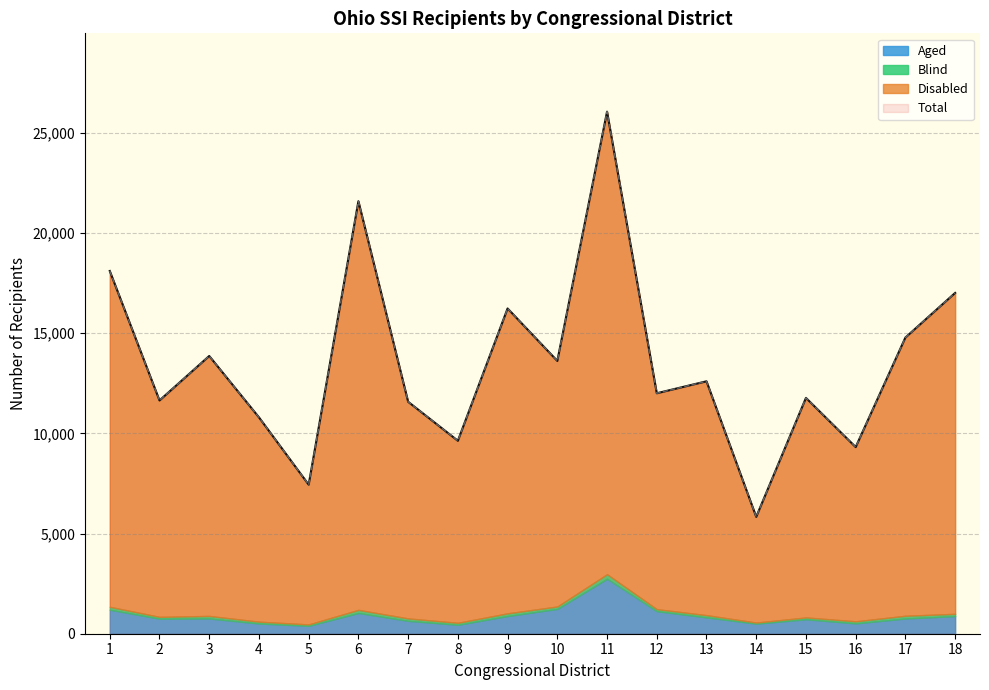

The Disabled series shows 20087 at 2. True or false?

False